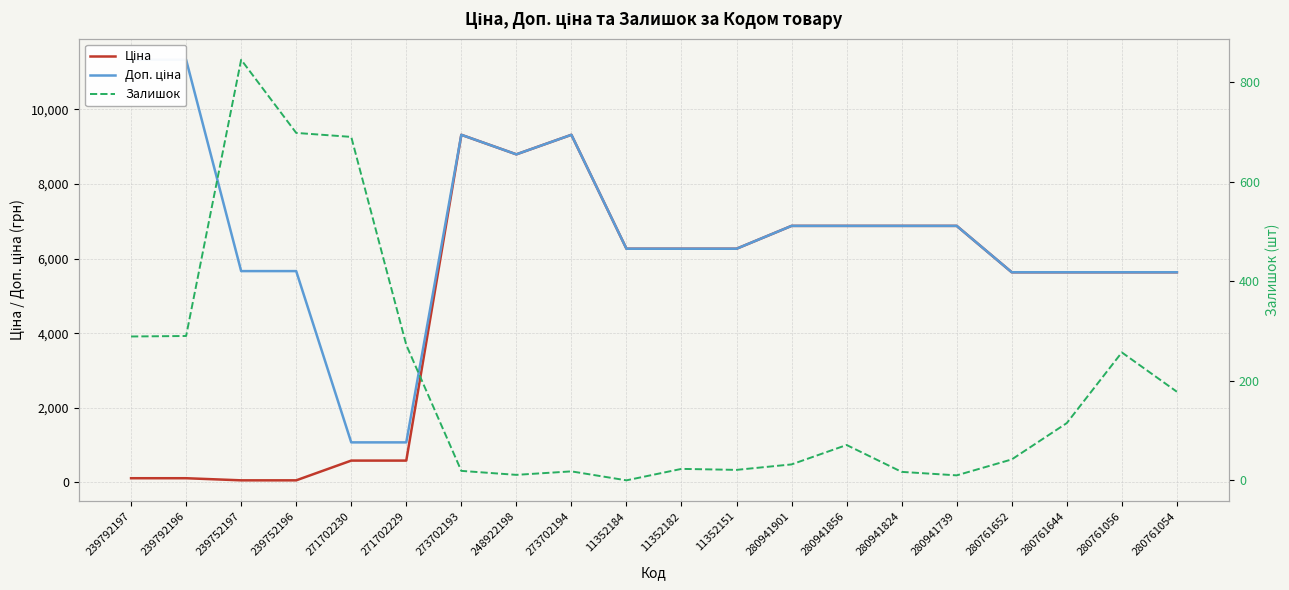

At how many categories does at least one series exceed 10431?

2